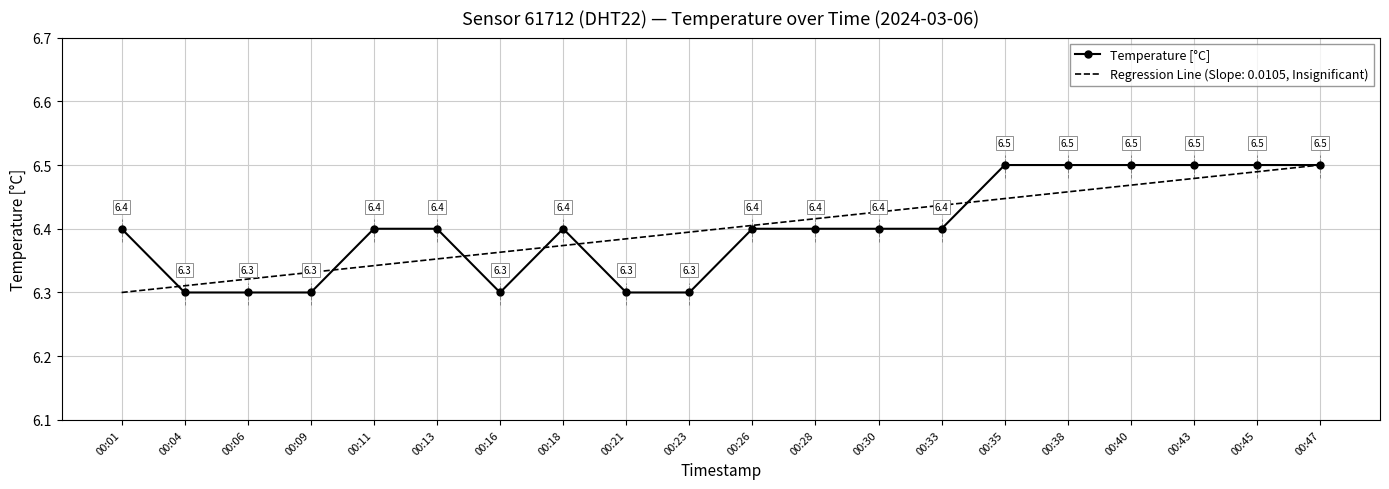

What is the total value across all series at 00:28?

12.8